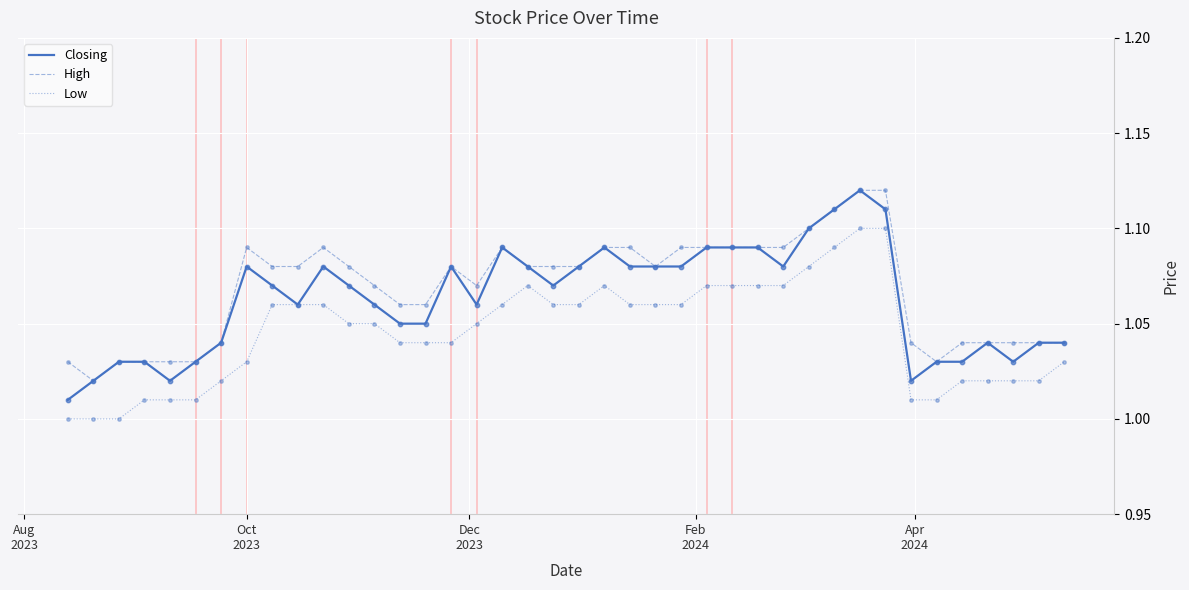

True or false: Low and High intersect in this chart.

False